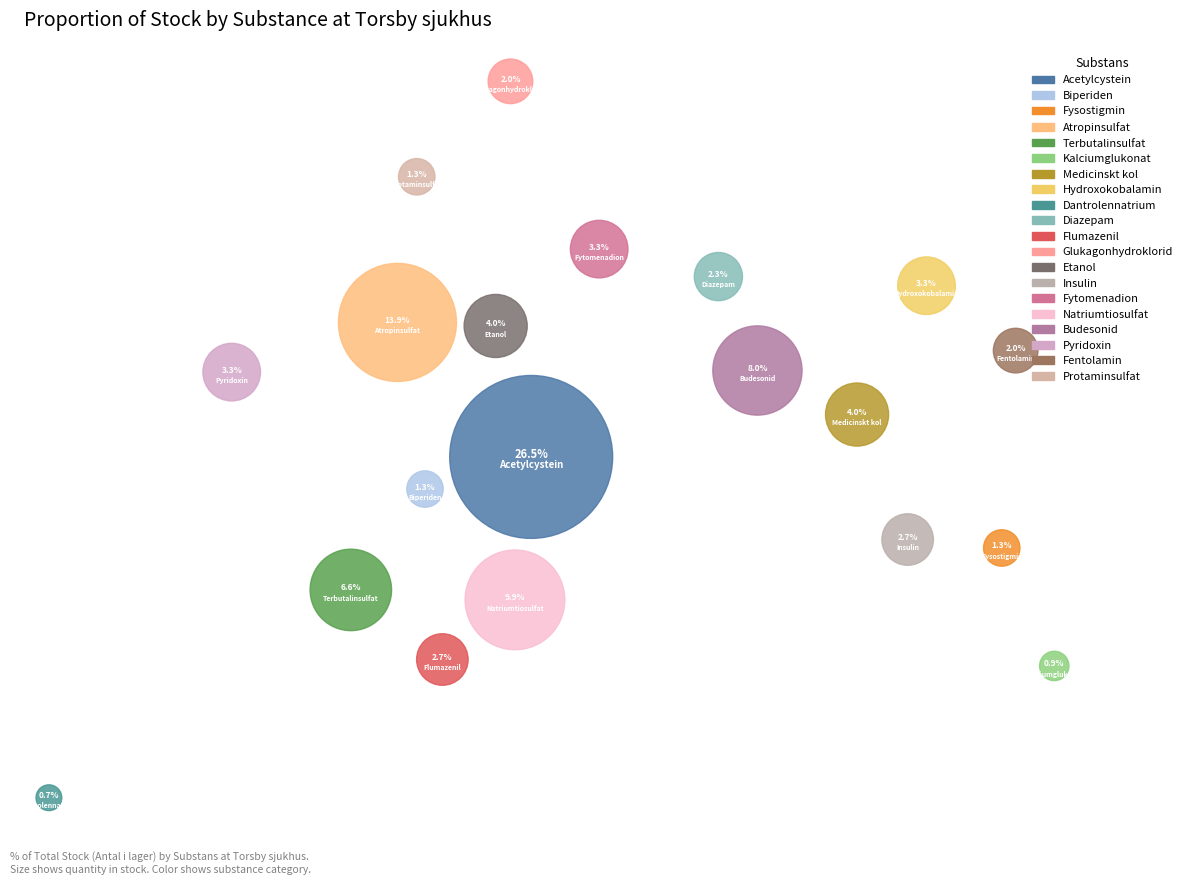

To the nearest percent, what percentage of the pie is Dantrolennatrium?

1%